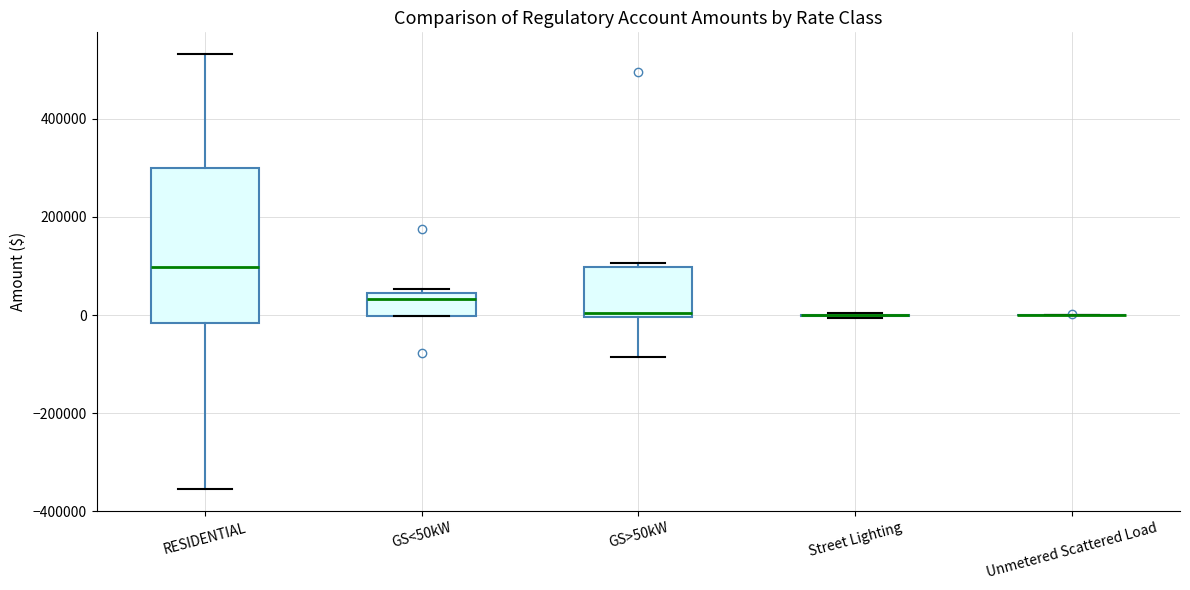

Reading left to right, transcribe this box plot: for each box, give where its median line is, the range the box spans, and where its two whiskers end, as read against the y-axis. The values are not printed on the chart, so give them approximately, as read against the axis.

RESIDENTIAL: median 100000, box -20000 to 300000, whiskers -360000 to 540000
GS<50kW: median 40000 (just below the box's upper edge), box 0 to 40000, whiskers 0 to 60000
GS>50kW: median 0 (just above the box's lower edge), box 0 to 100000, whiskers -80000 to 100000 (just above the box's upper edge)
Street Lighting: box collapsed to a line at 0, whiskers 0 to 0
Unmetered Scattered Load: box collapsed to a line at 0, whiskers 0 to 0